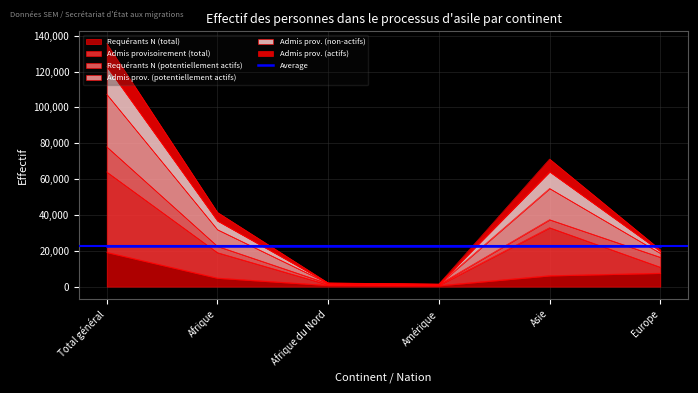

What is the value of the Admis prov. (potentiellement actifs) point at the 2nd from the left?

36716